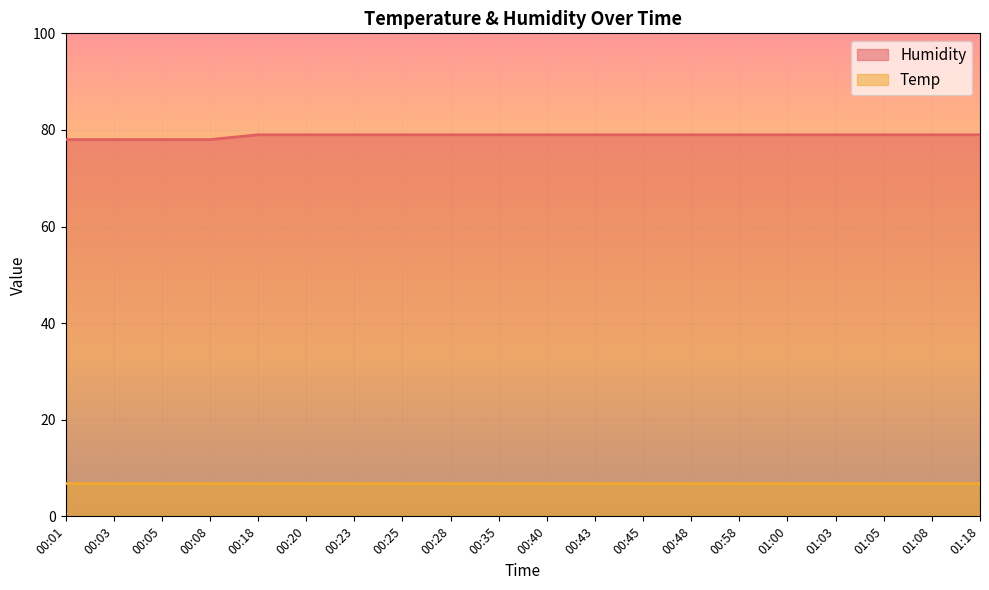

The value at 00:58 is 45. True or false?

False